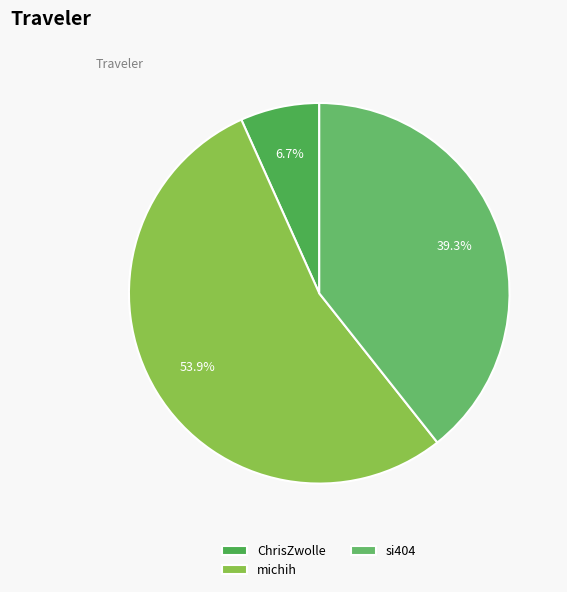

How many segments does this pie chart have?

3